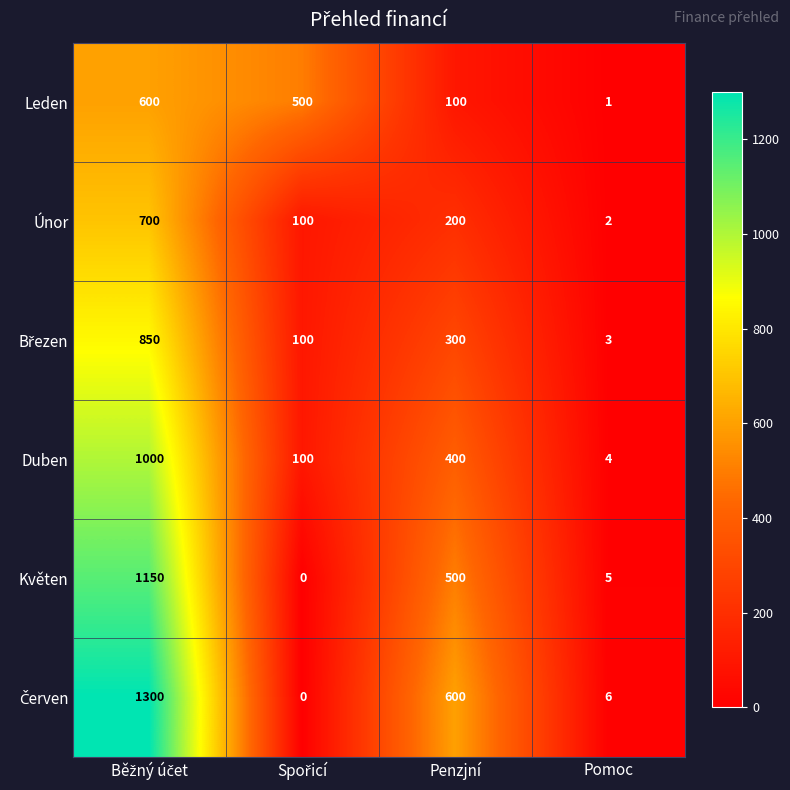

Which category has the lowest value in the Leden series?

Pomoc